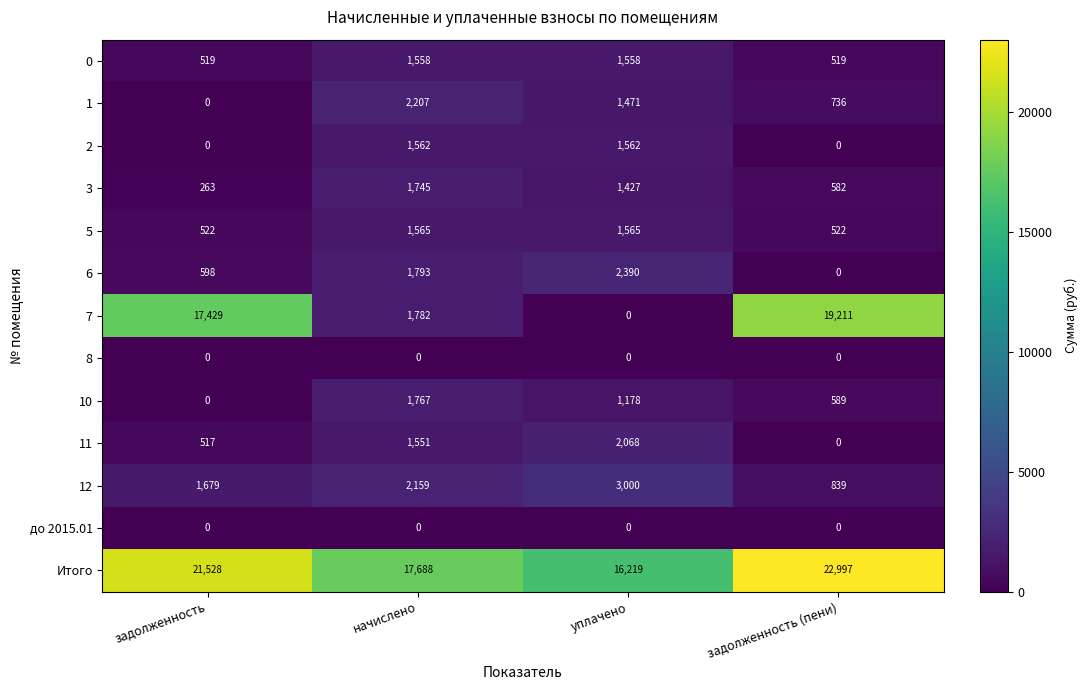

Rank the categories by 7 value from lowest to highest.

уплачено, начислено, задолженность, задолженность (пени)